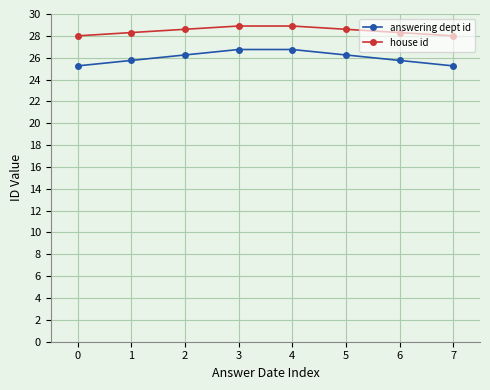

List the series in order of their overall mean, lowest first.

answering dept id, house id